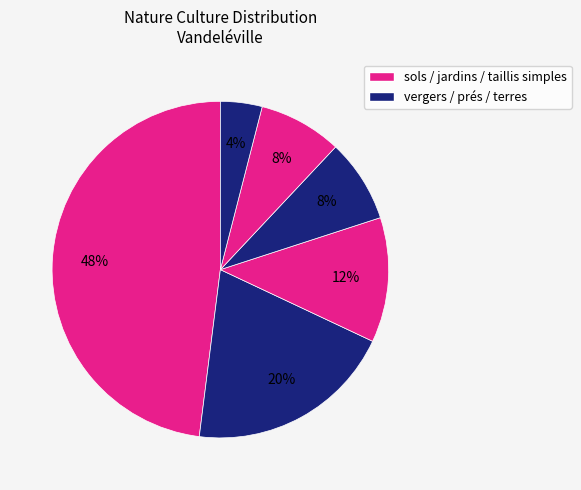

How many segments does this pie chart have?

6